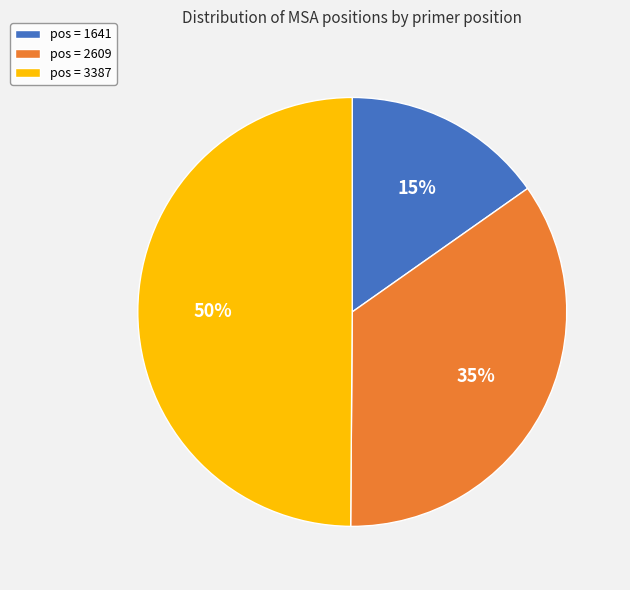

Is it true that pos = 3387 is 39% of the pie?

False